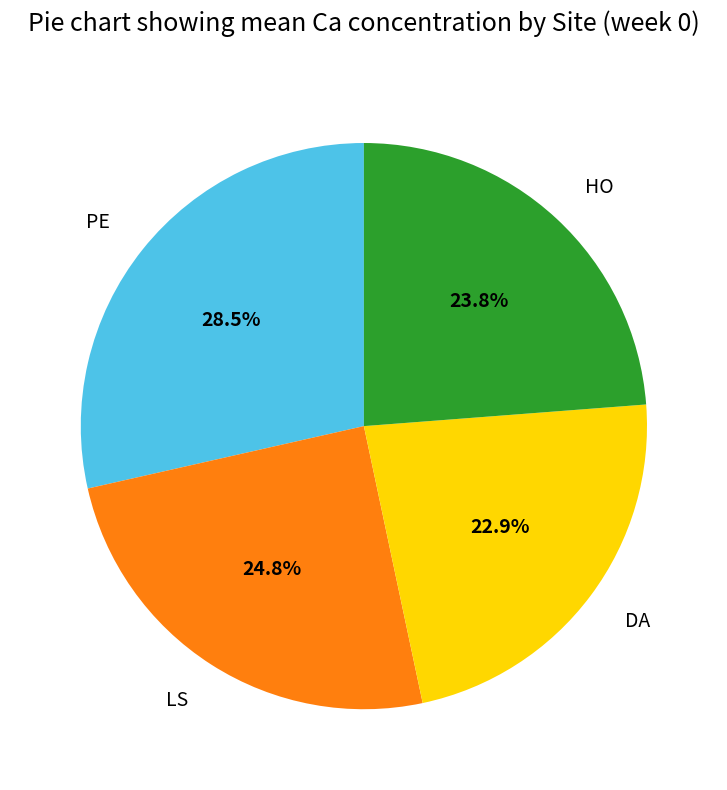

Does PE account for over 50% of the chart?

No